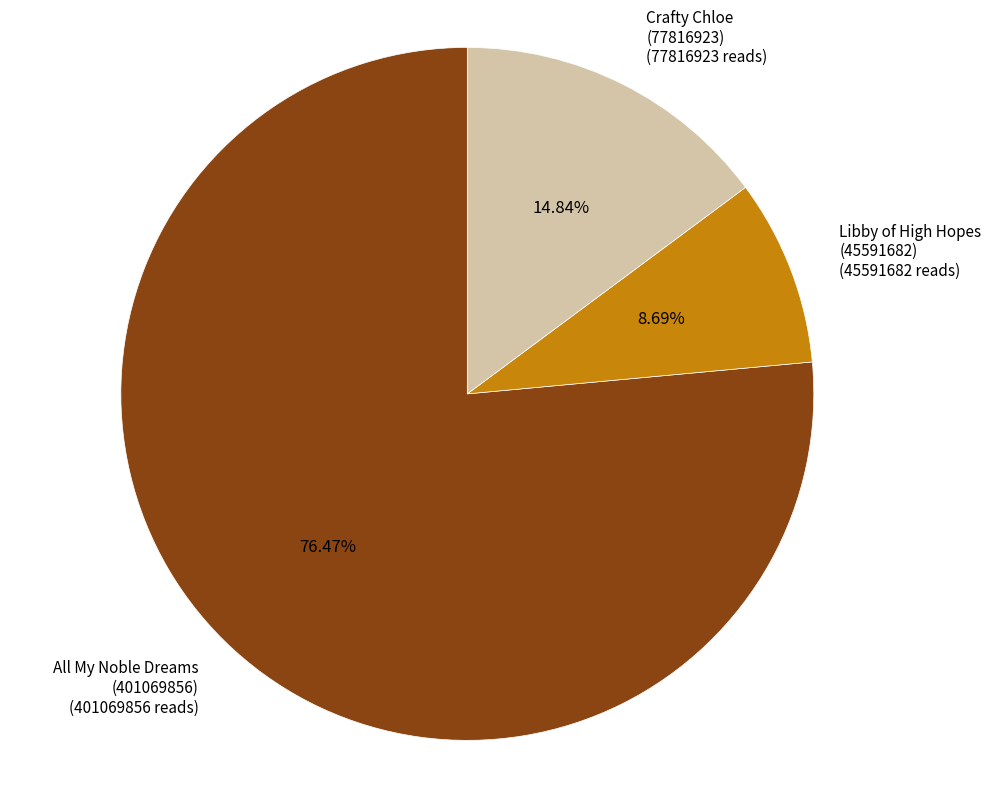

Does any single category account for the majority?

Yes